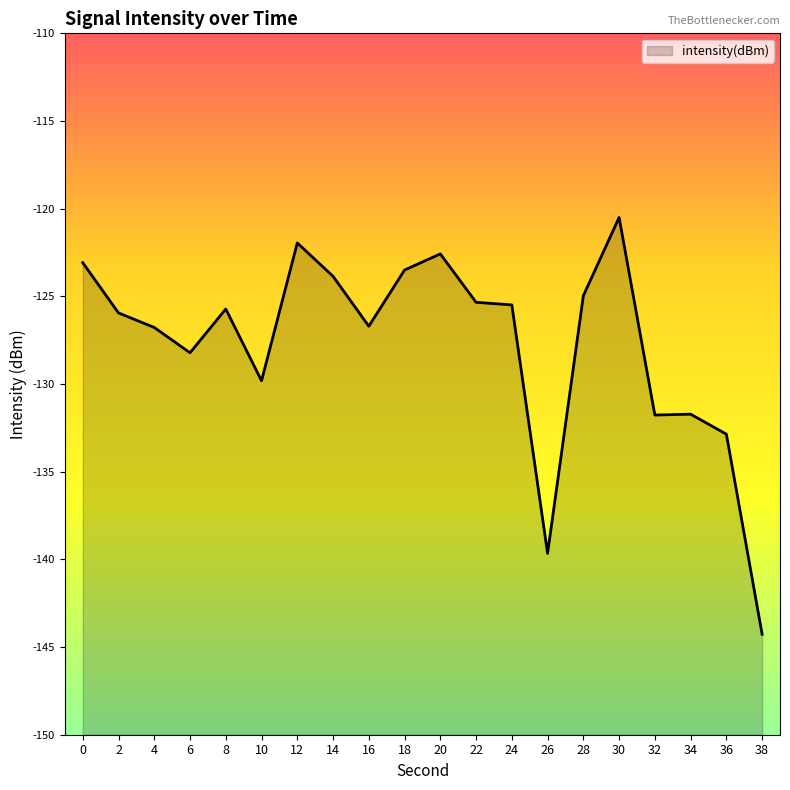

Reading left to right, transcribe all the data shown in this chart.

0=-123.1	2=-125.9	4=-126.8	6=-128.2	8=-125.7	10=-129.8	12=-122.0	14=-123.9	16=-126.7	18=-123.5	20=-122.6	22=-125.3	24=-125.5	26=-139.7	28=-125.0	30=-120.5	32=-131.8	34=-131.7	36=-132.9	38=-144.3